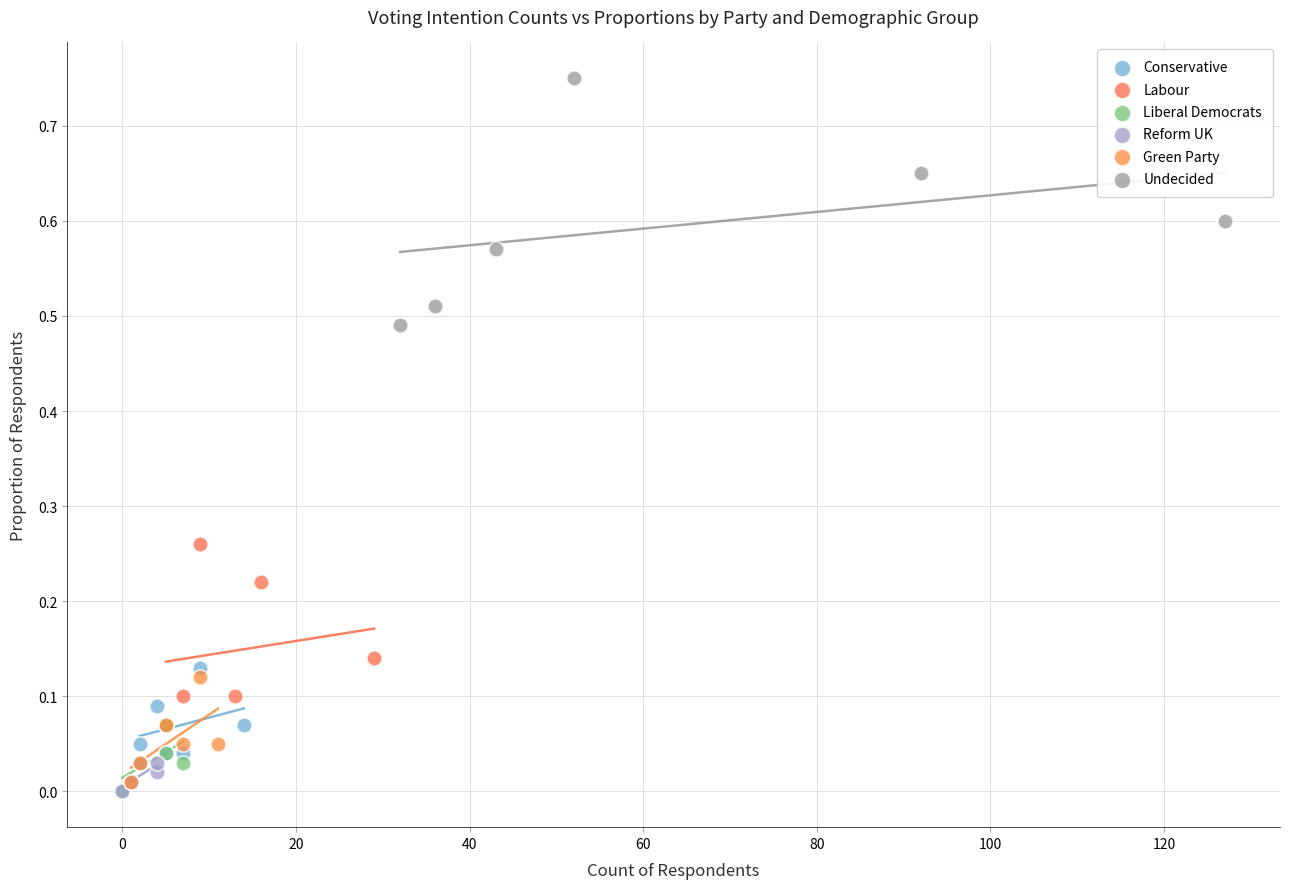

Which series has the widest spread of Y values?

Undecided